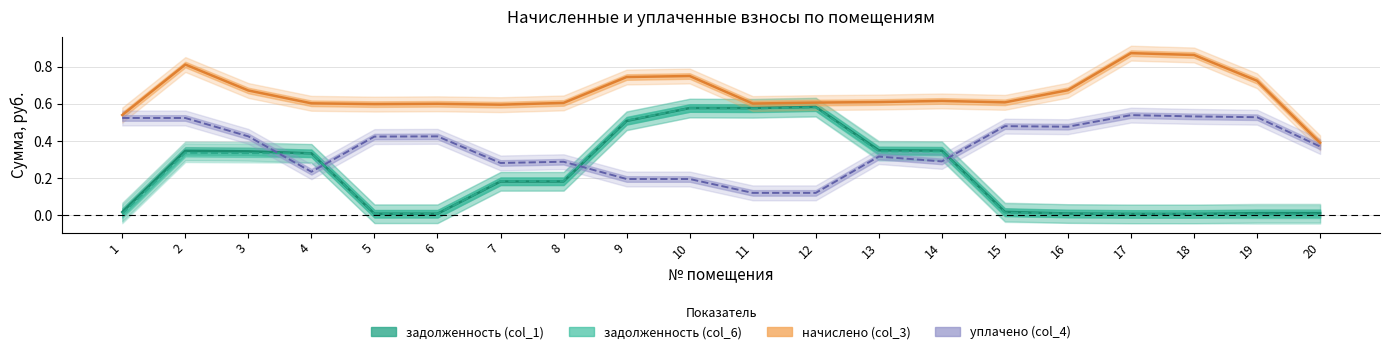

At which category does начислено (col_3) reach its first local valley?

5